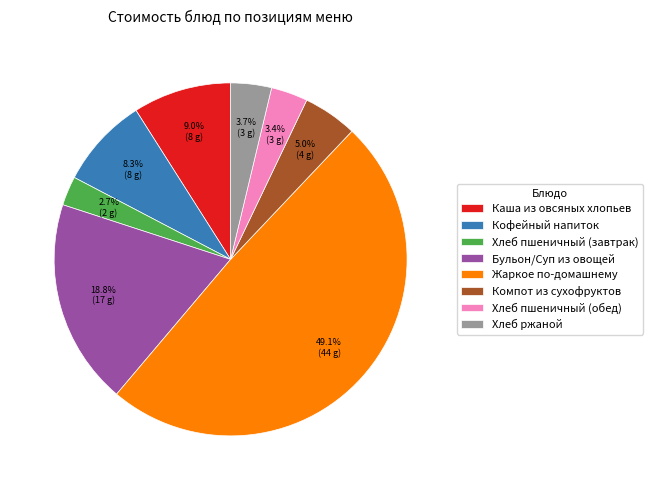

Is it true that Хлеб пшеничный (завтрак) is 18% of the pie?

False